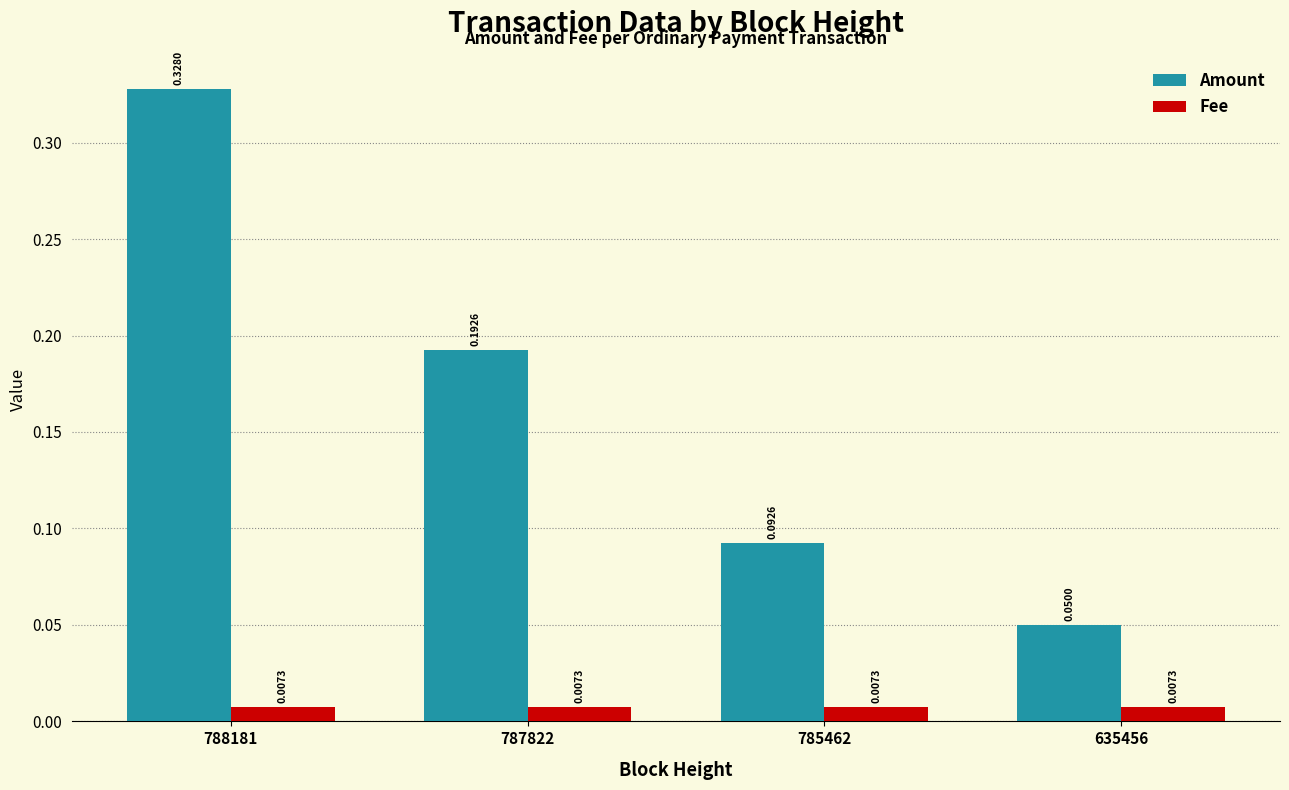

Rank the series at 787822 from highest to lowest value.

Amount, Fee